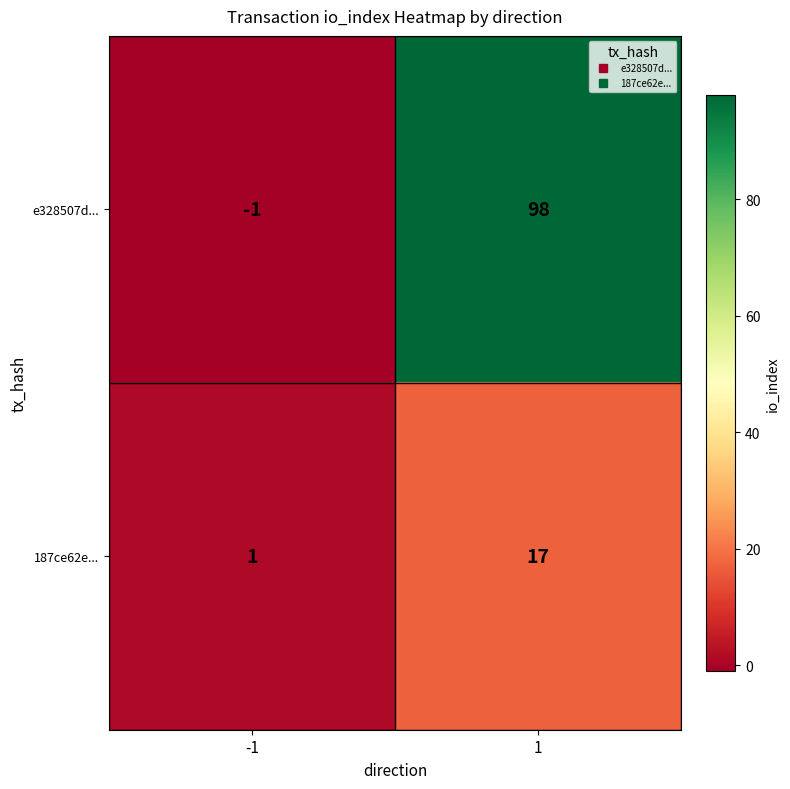

Rank the series by their maximum value, from highest to lowest.

e328507d..., 187ce62e...